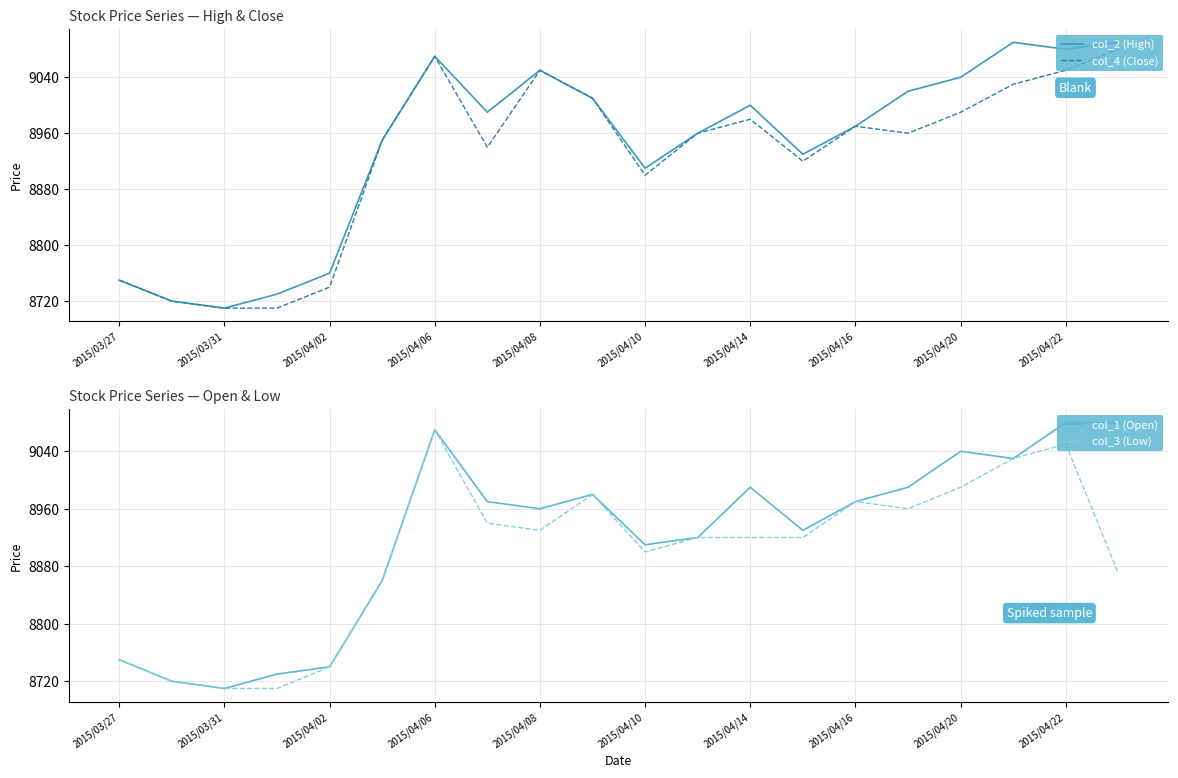

Which category has the lowest value in the col_2 (High) series?

2015/03/31